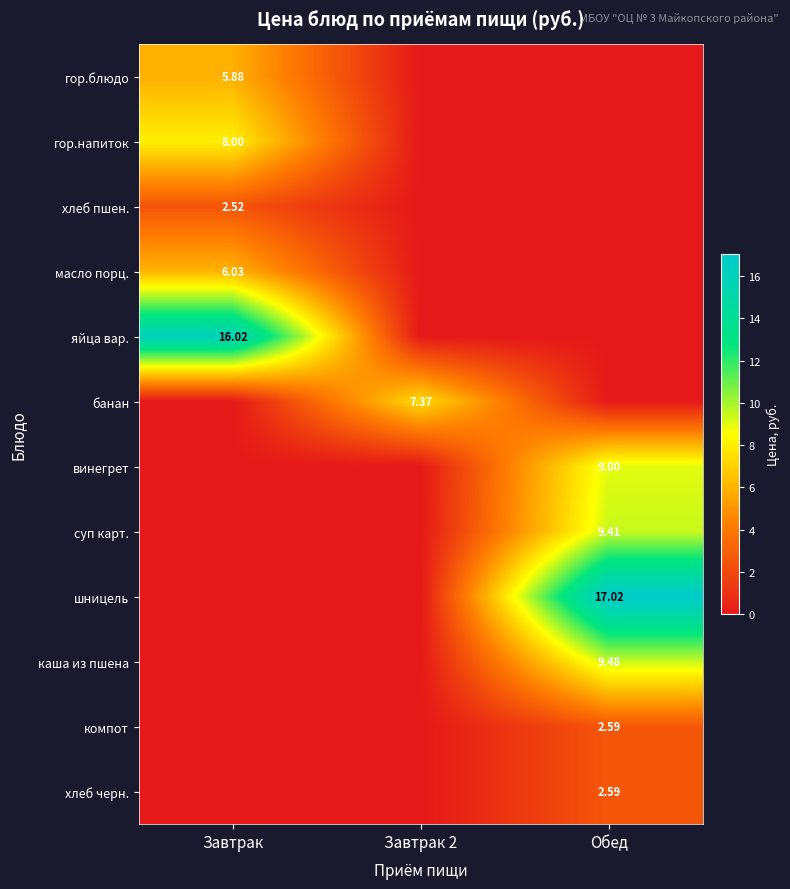

Which series has the largest range (max minus min)?

шницель